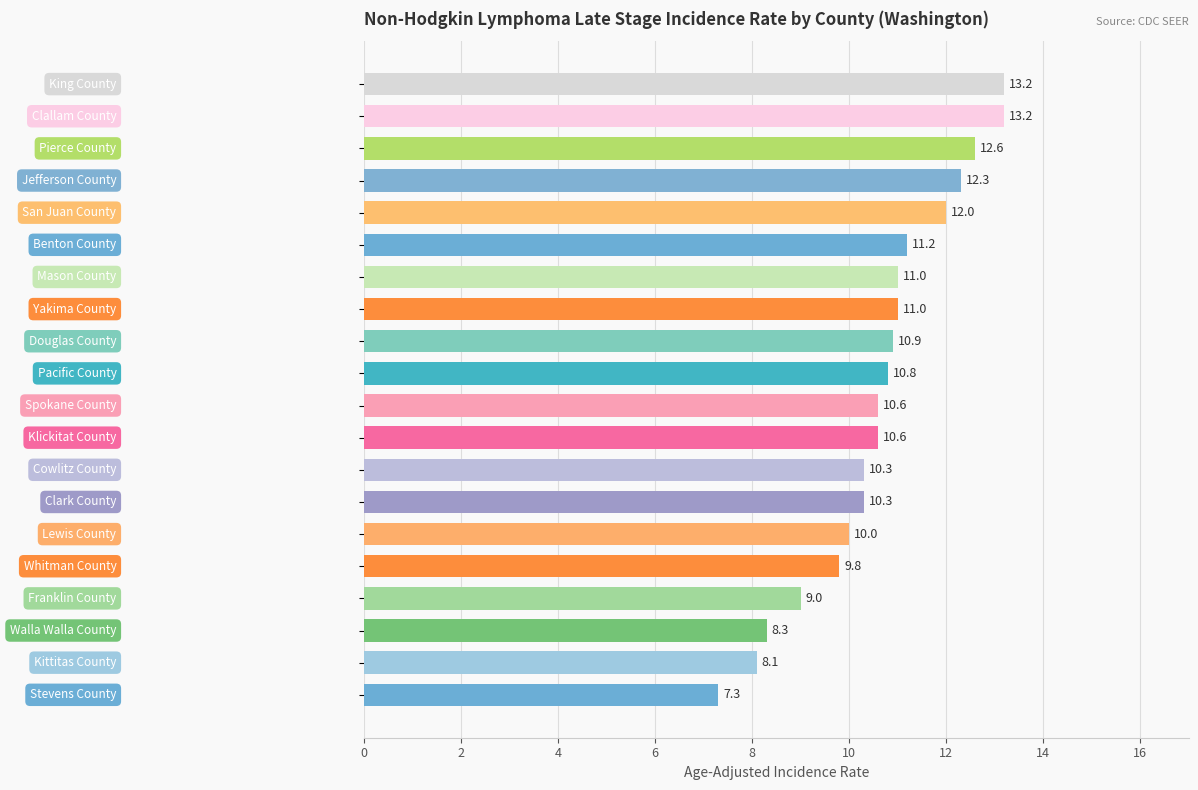

How many bars are there in total?

20